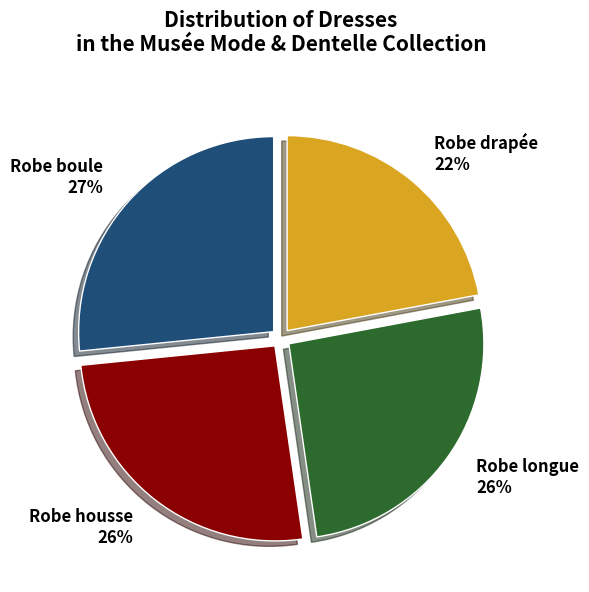

Is there any slice that represents more than half of the pie?

No